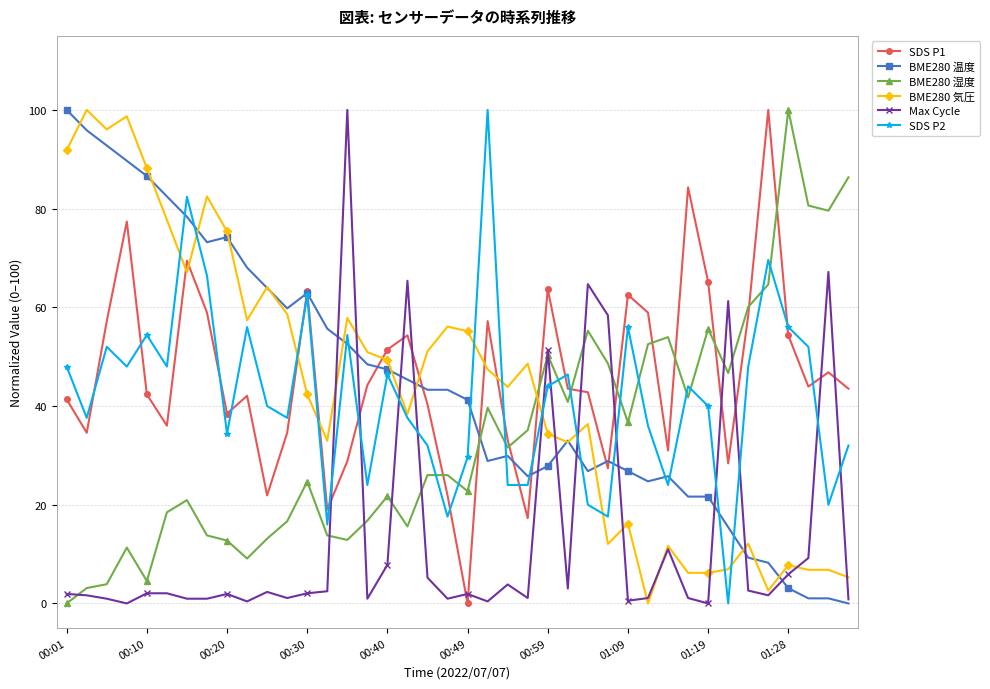

True or false: Max Cycle has more than 2 interior local peaks.

True